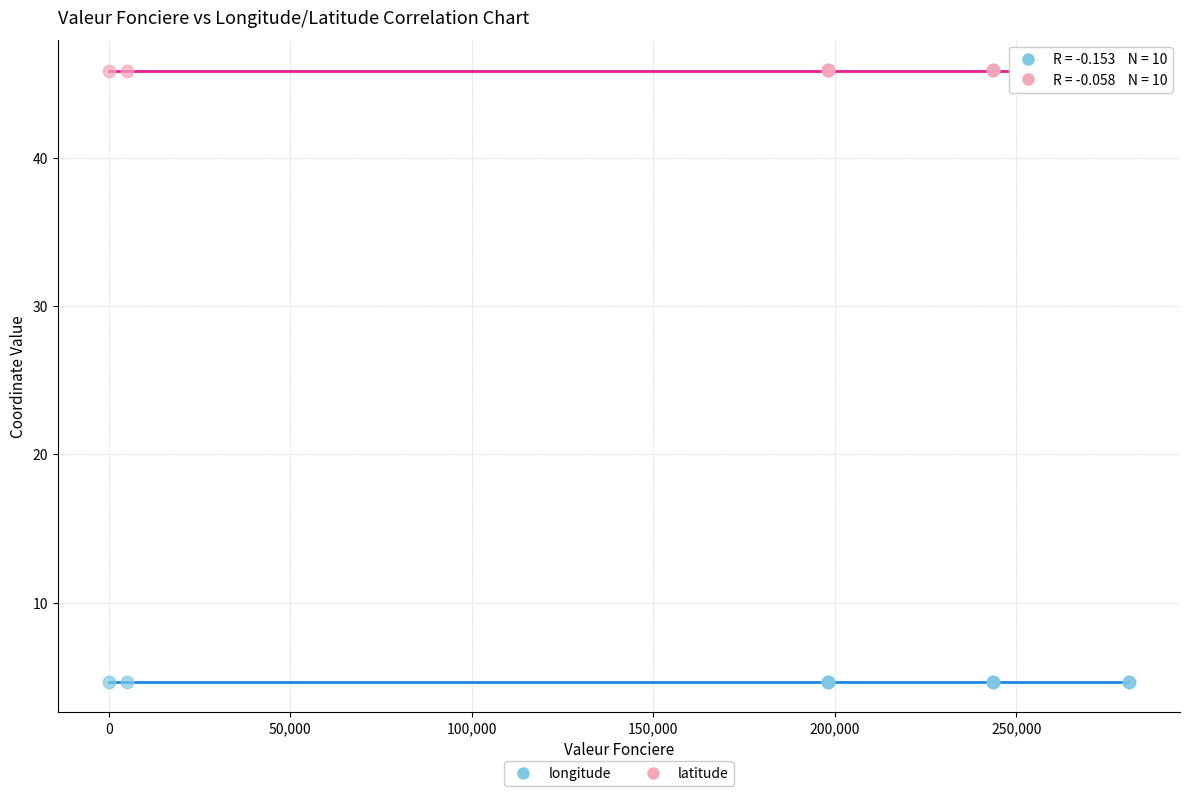

Which series contains the lowest Y value?

longitude